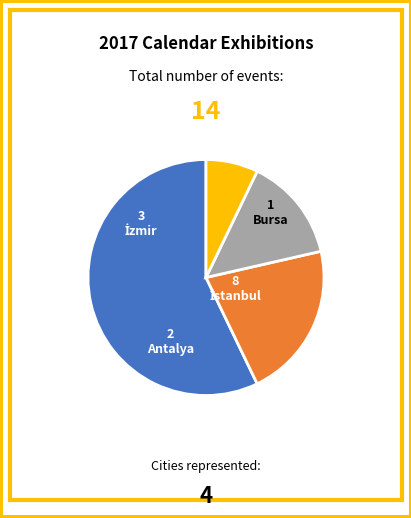

True or false: Bursa accounts for 1% of the total.

False